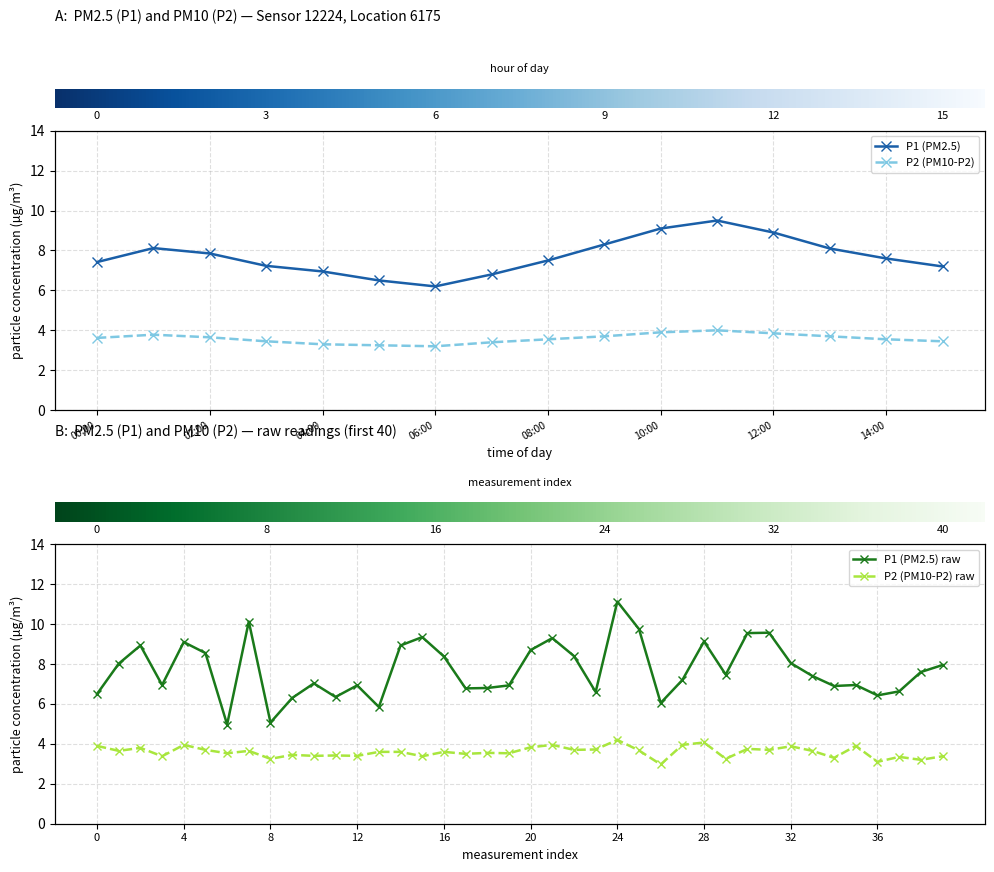

Is the value of P2 at 00:00 greater than the value of P1 at 09:00?

No